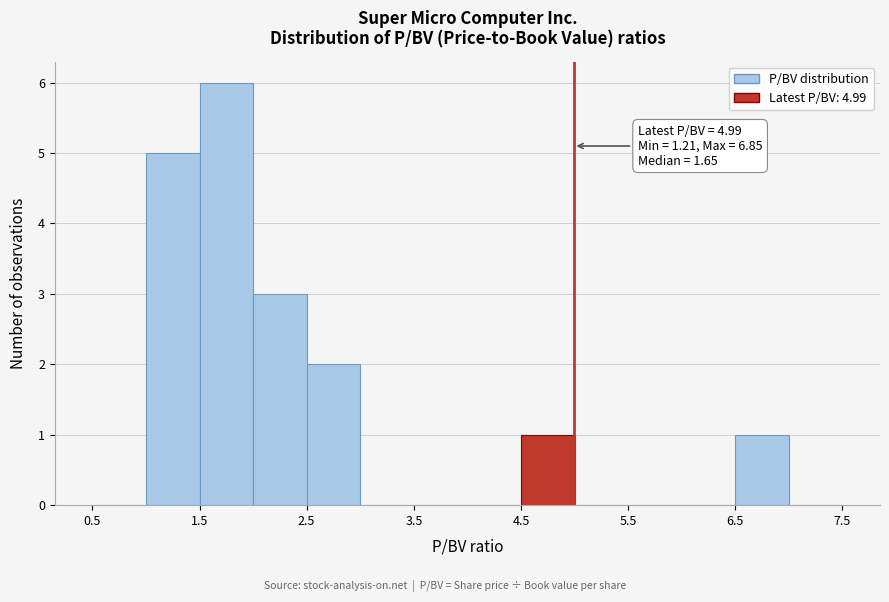

Over which range of the x-axis is the bar tallest?

1.5 to 2.0